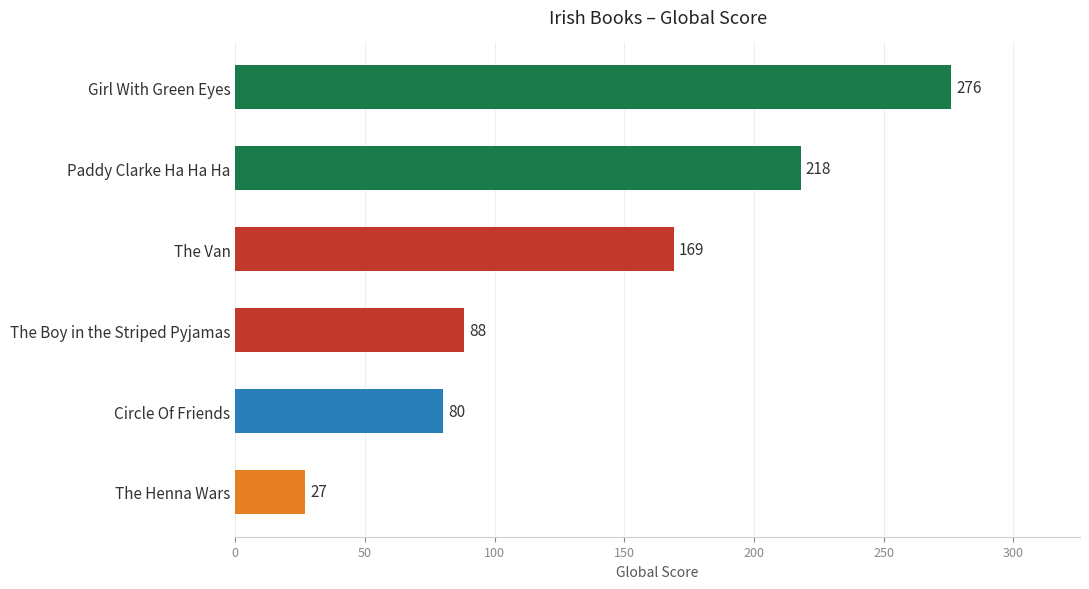

Where is the data nearest to the value 151?

The Van